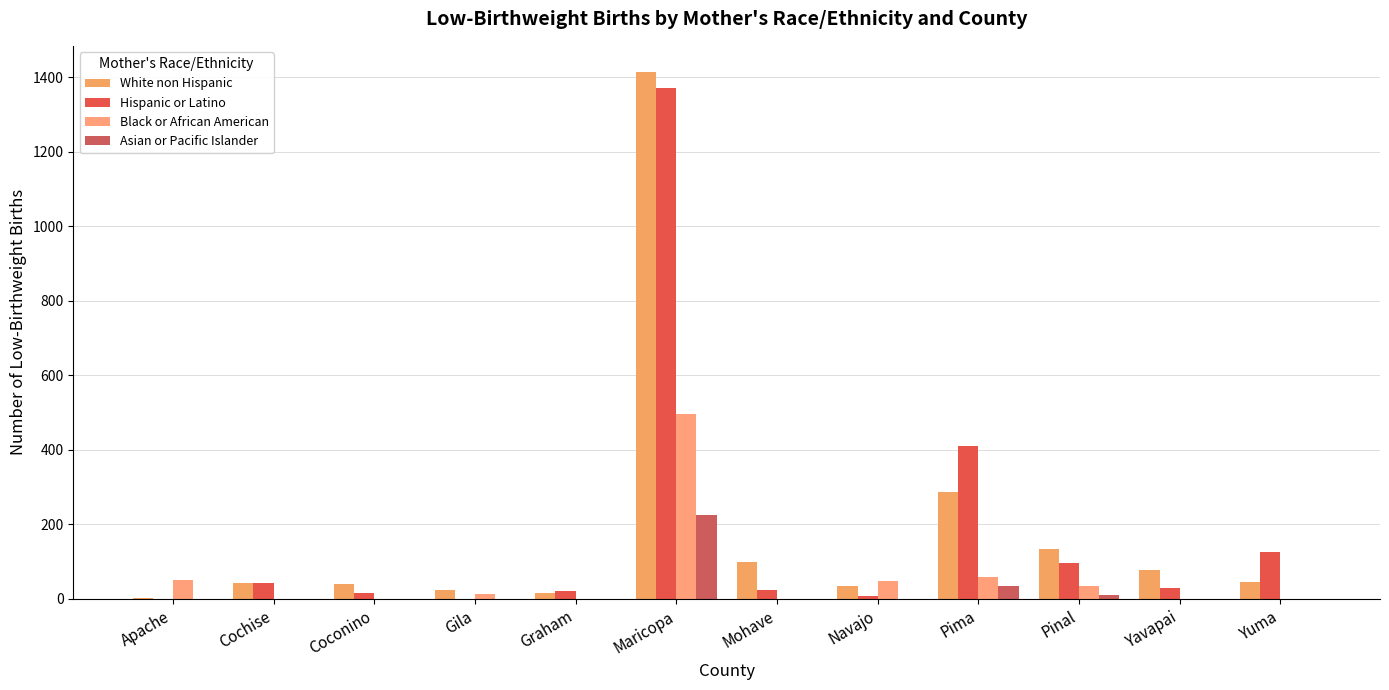

How many distinct data groups are displayed?

4